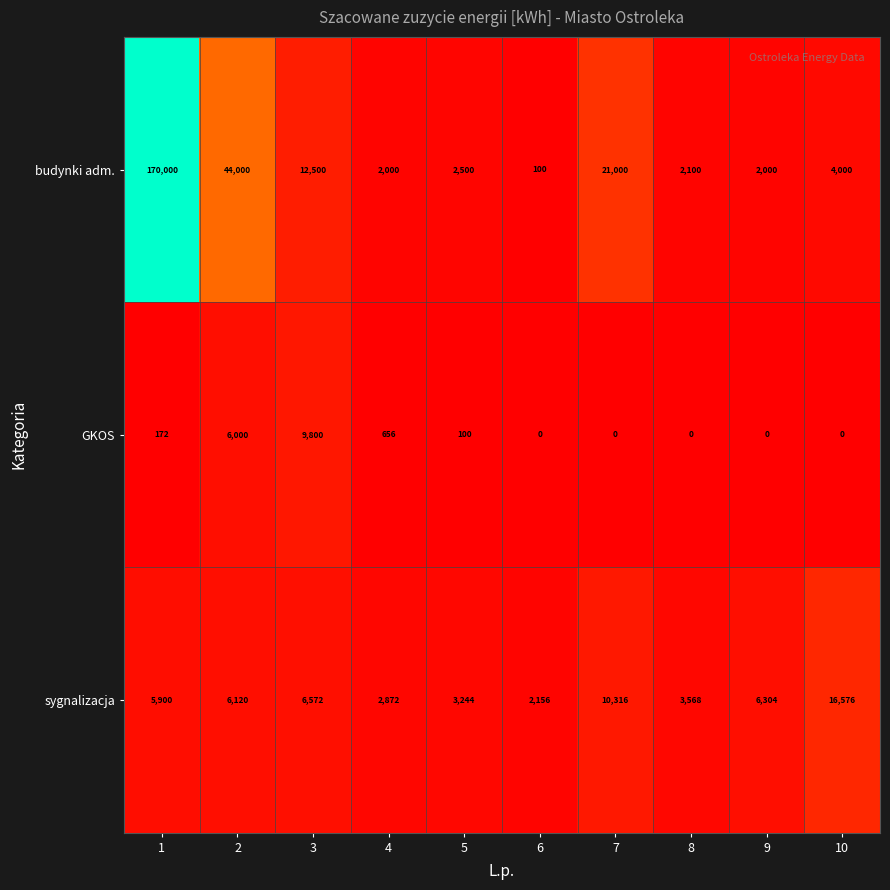

What is the greatest value displayed?

170000